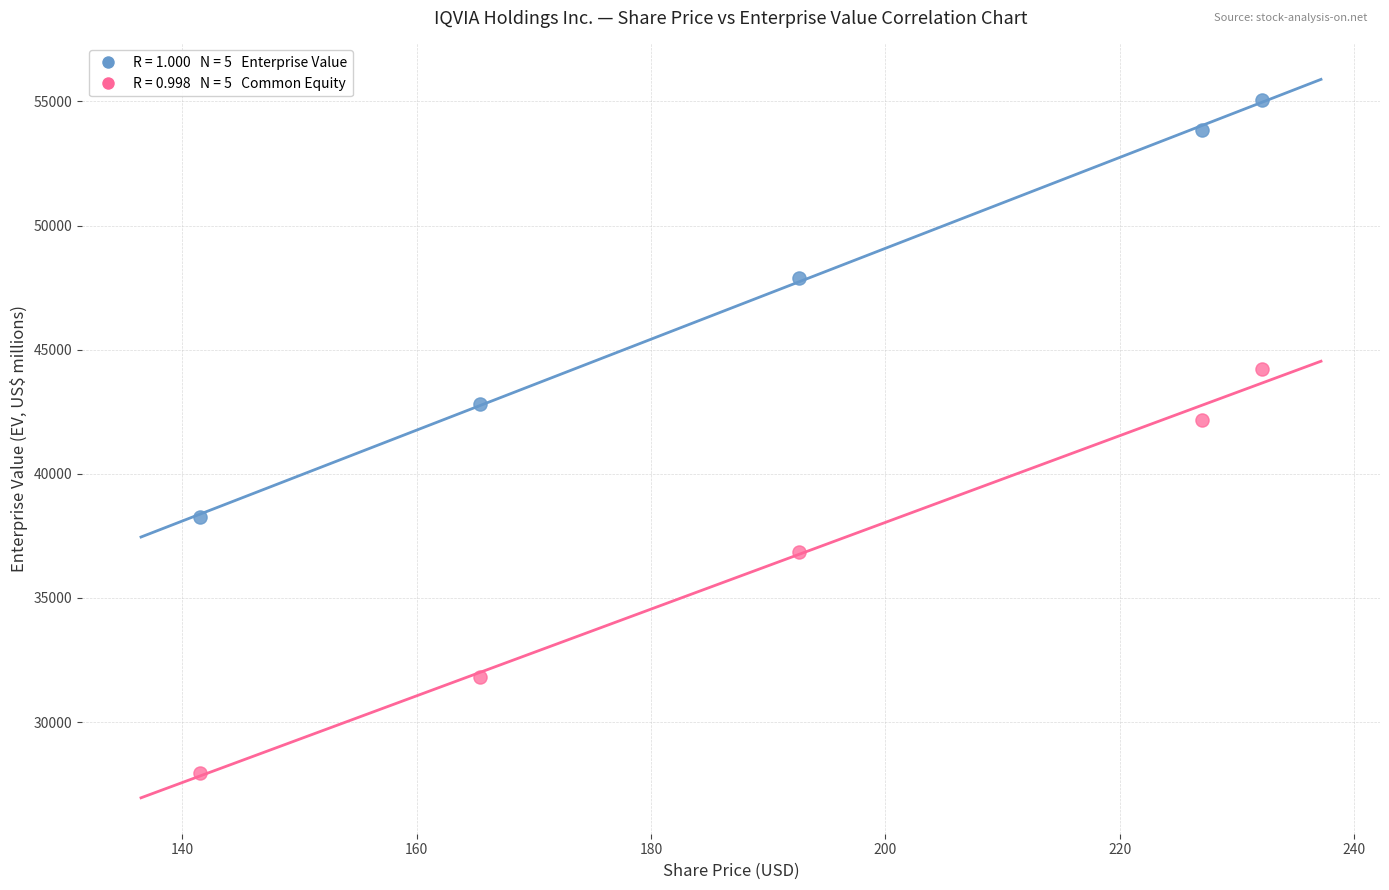

Across all data points, what is the range of Y values (max minus min)?

27103